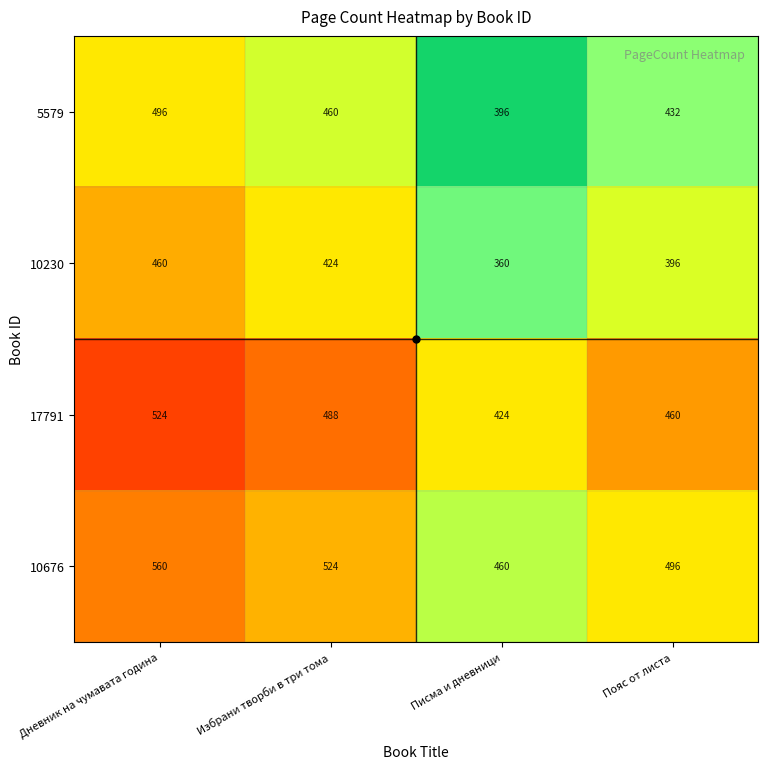

List the labels in order of 10230 value, largest first.

Дневник на чумавата година, Избрани творби в три тома, Пояс от листа, Писма и дневници